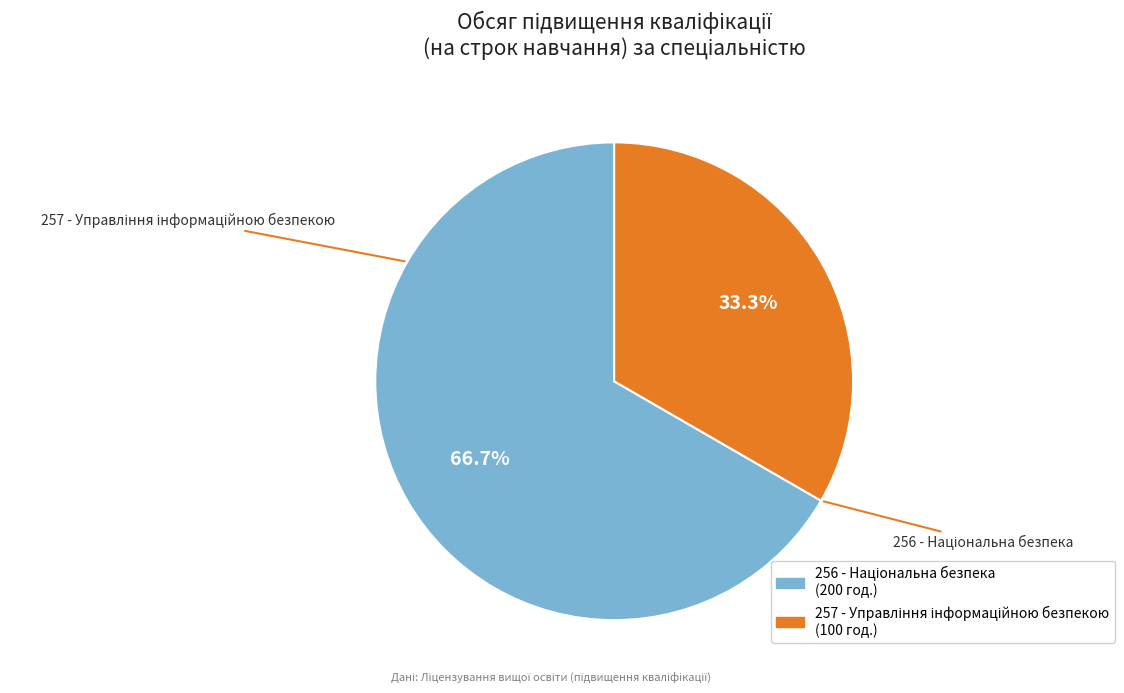

Does 256 - Національна безпека represent more than half of the total?

Yes